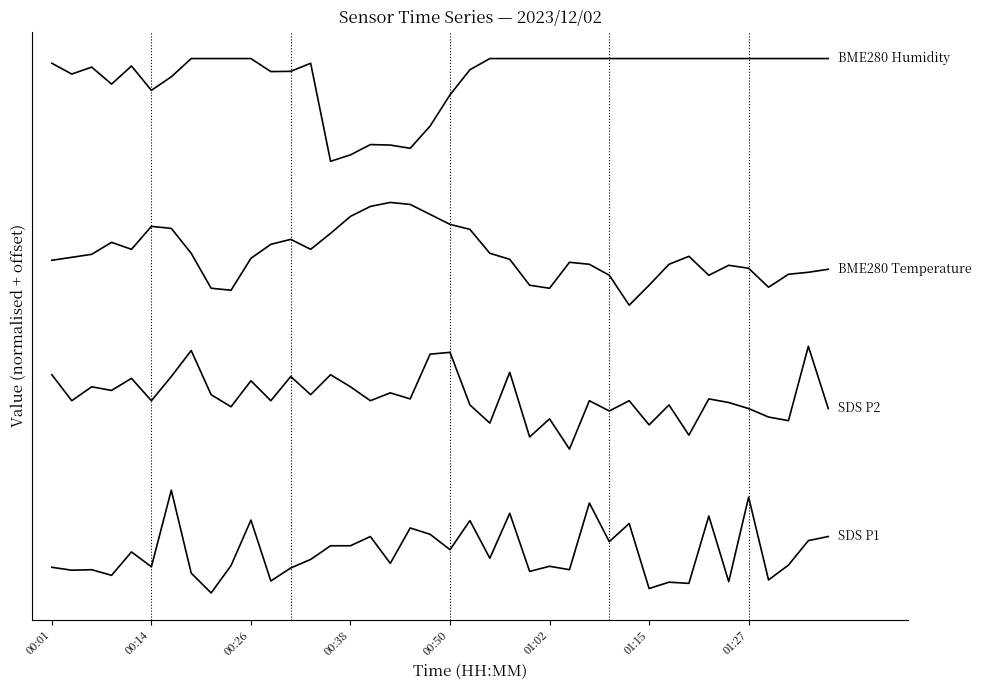

Does the chart display data point markers on the line(s)?

No